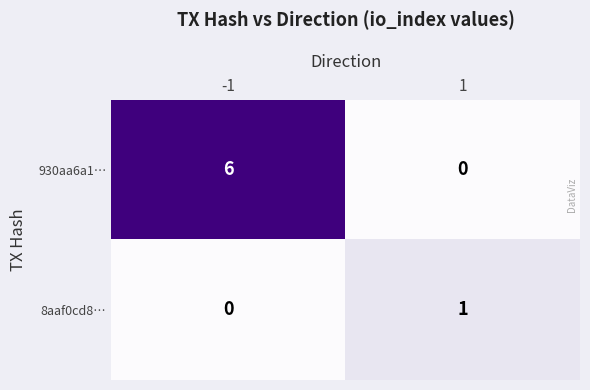

At which category is the sum across all series the highest?

-1